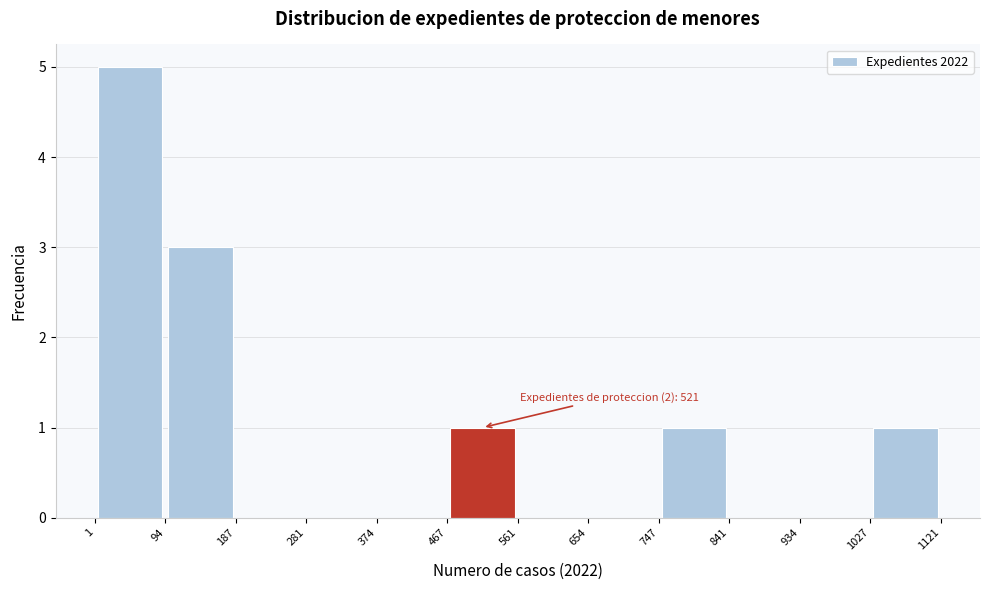

Which range on the x-axis has the tallest bar?

1 to 94